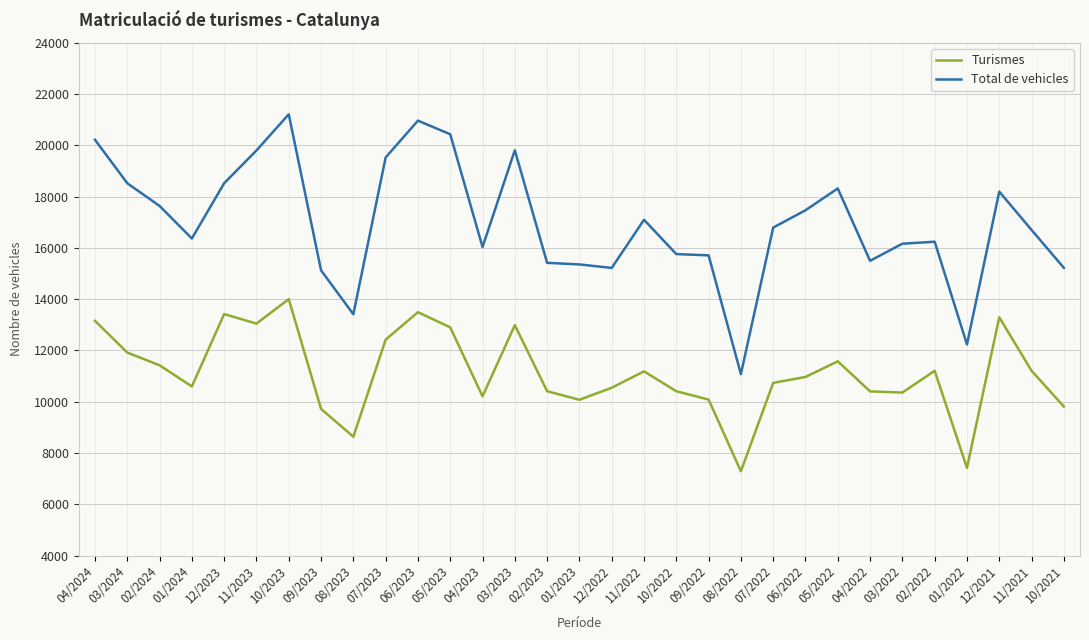

Read the Turismes value at 08/2022, to the nearest 50.

7300